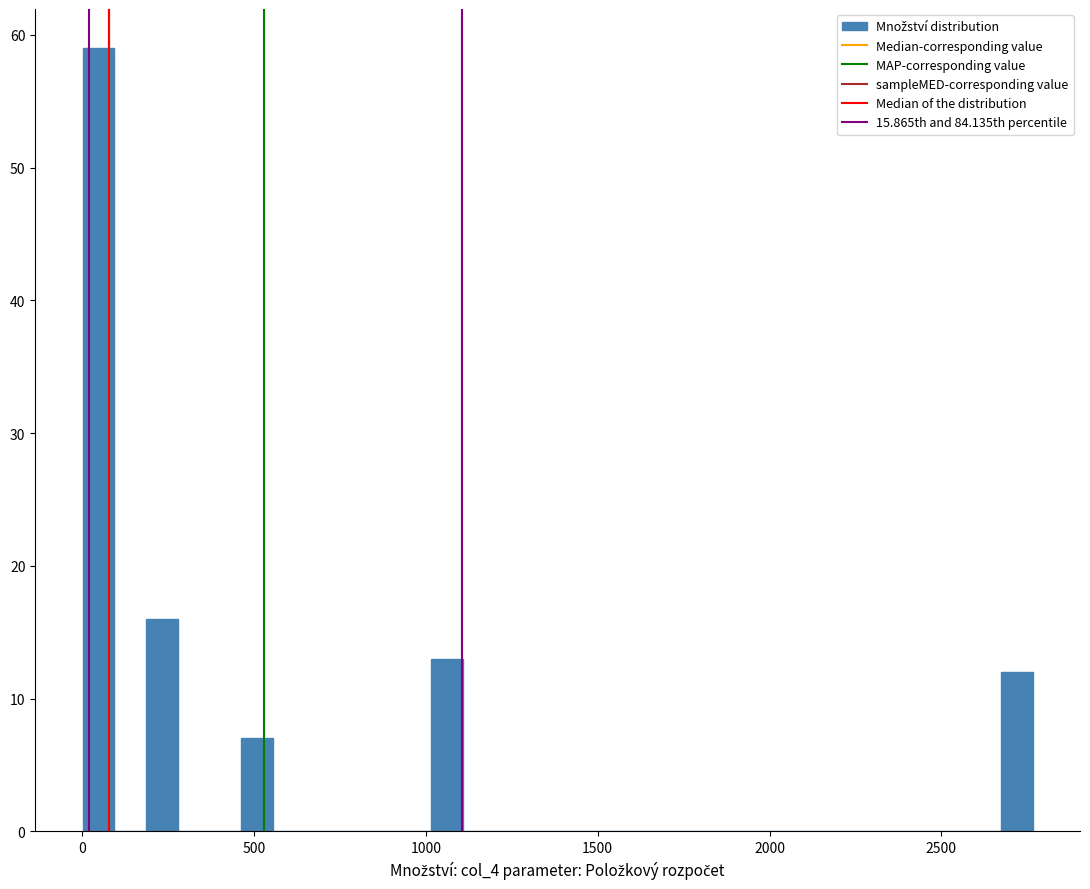

Read against the x-axis, roughly where is the centre of the tallest bar?

50